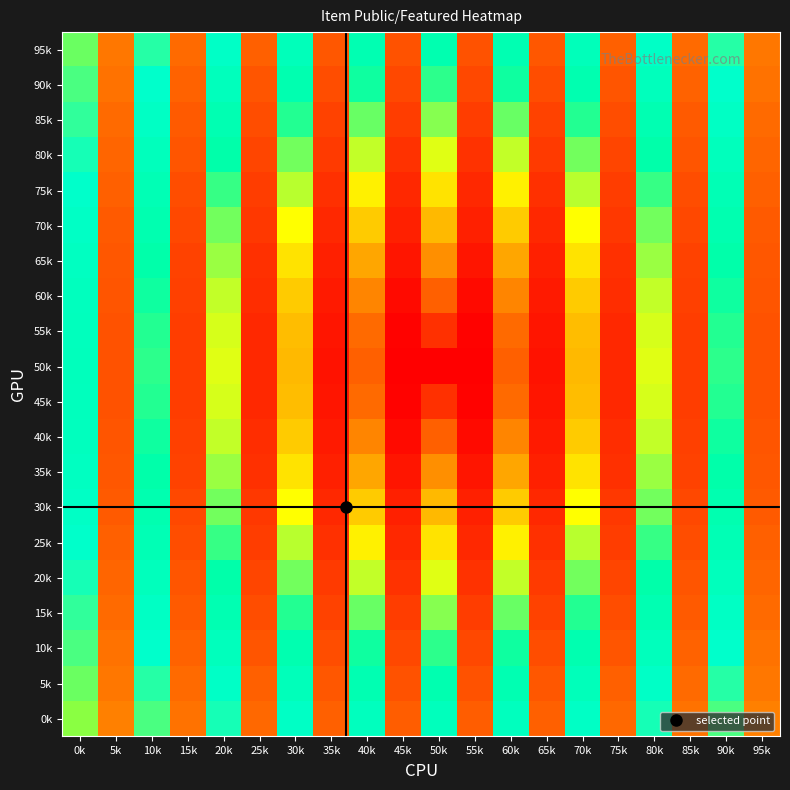

How many distinct data groups are displayed?

20